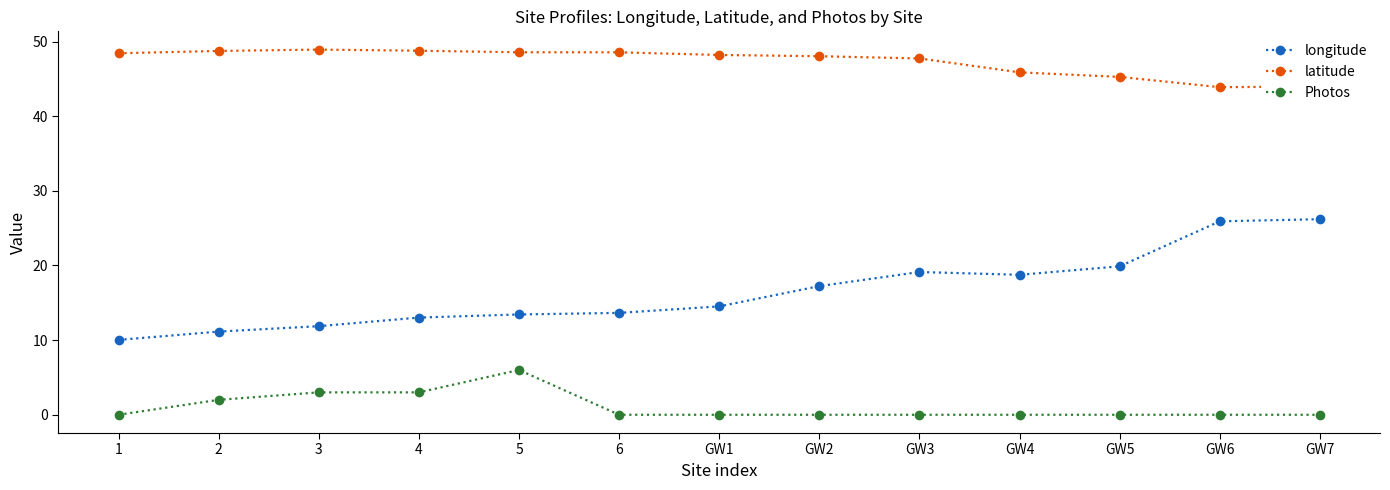

Which series has the largest range (max minus min)?

longitude